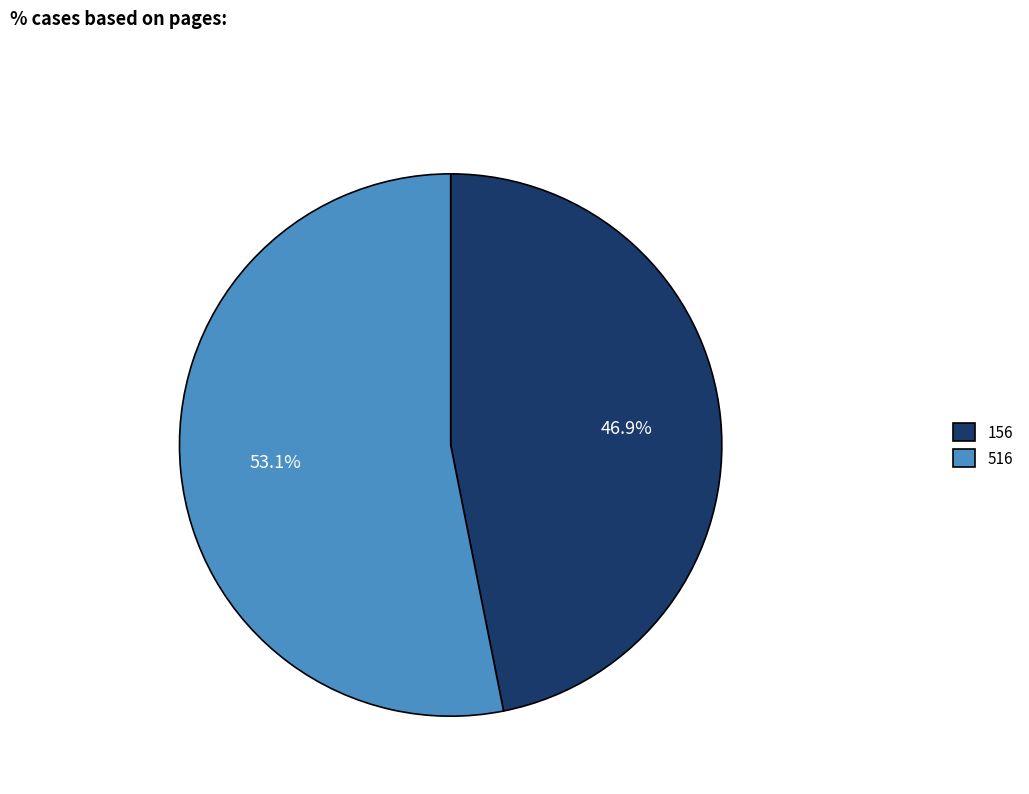

Approximately how many times larger is the value at 516 compared to 156?

1.1